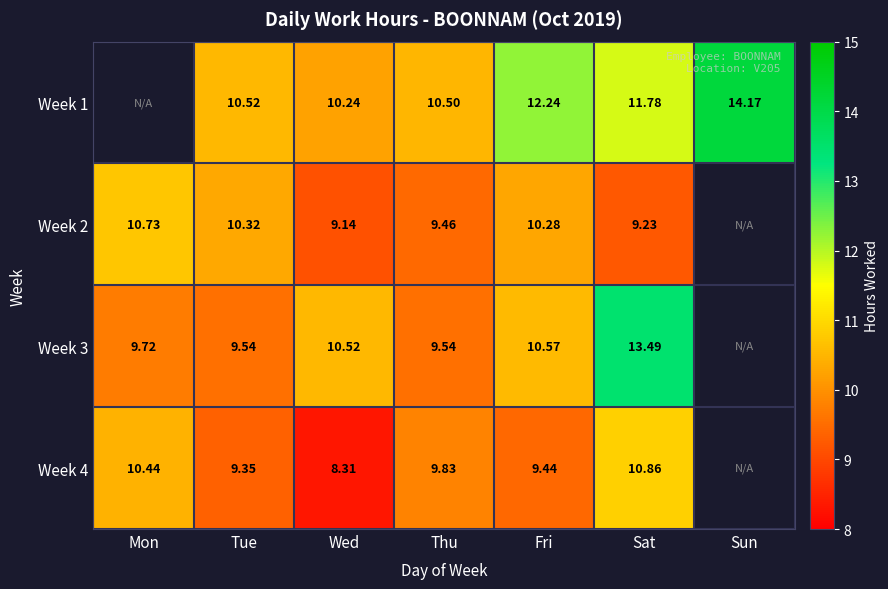

What is the greatest value displayed?

14.2